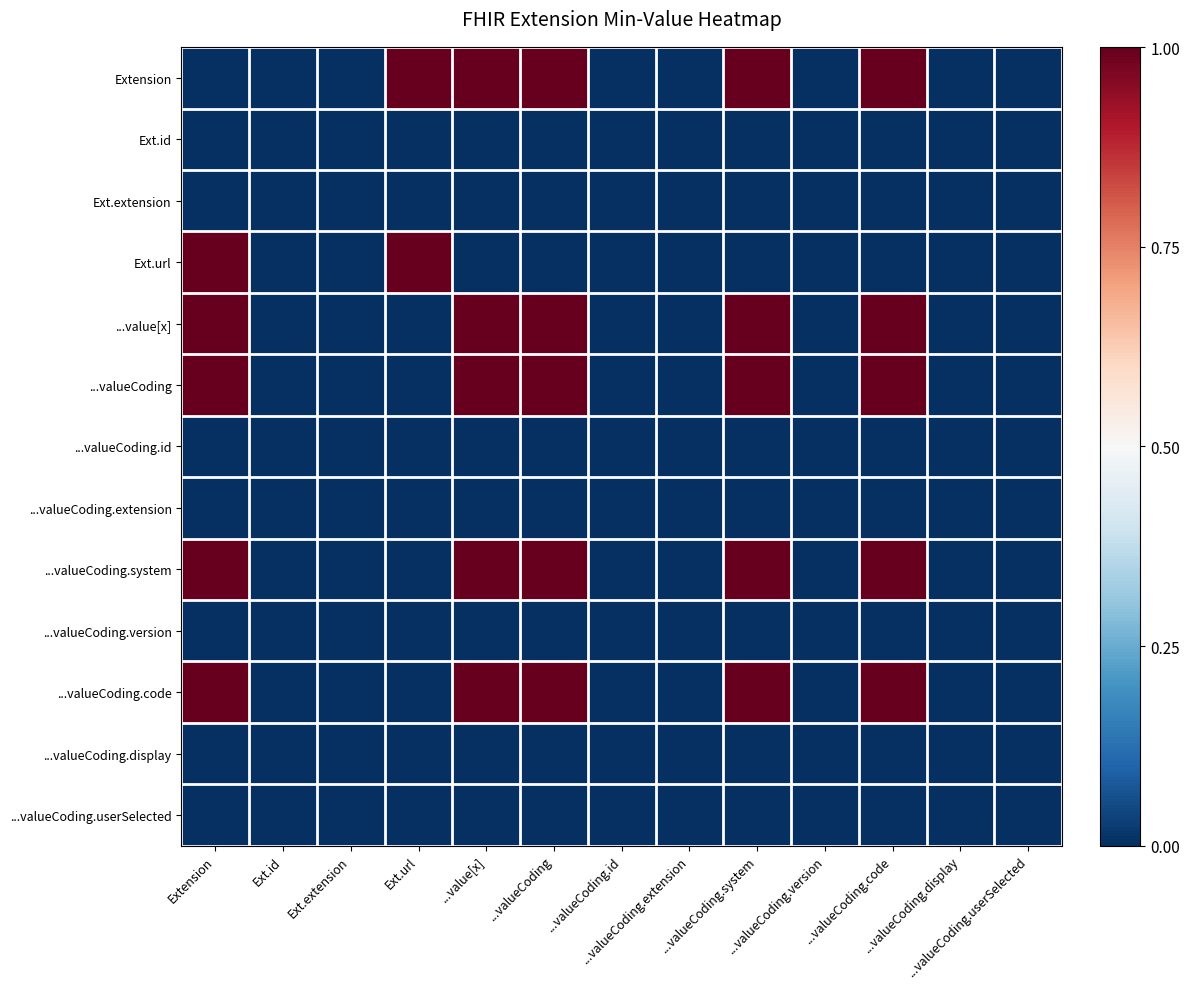

What is the maximum value shown in the chart?

1